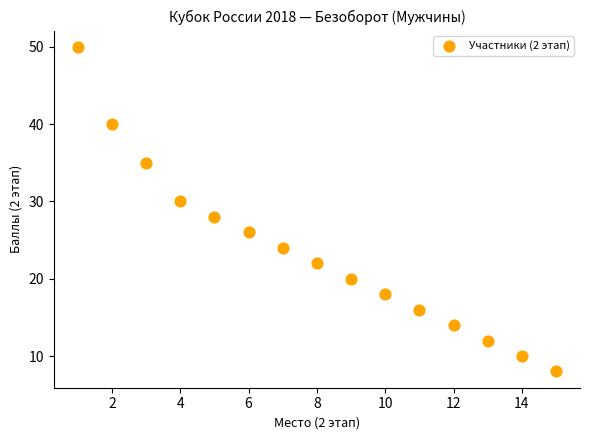

What is the range of Y values (max minus min)?

42